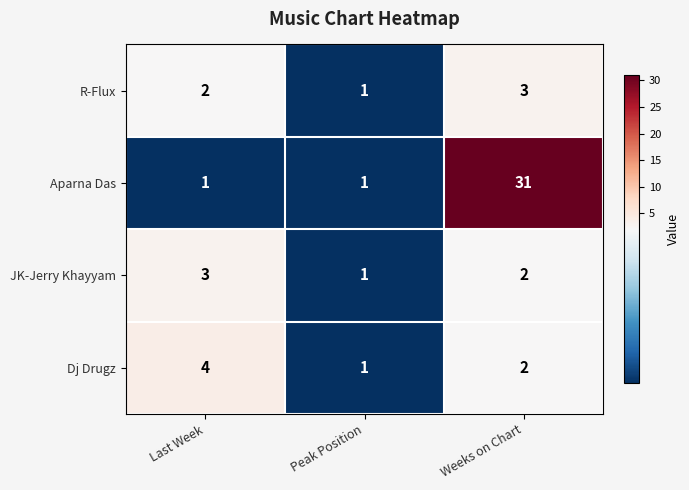

List the labels in order of R-Flux value, smallest first.

Peak Position, Last Week, Weeks on Chart